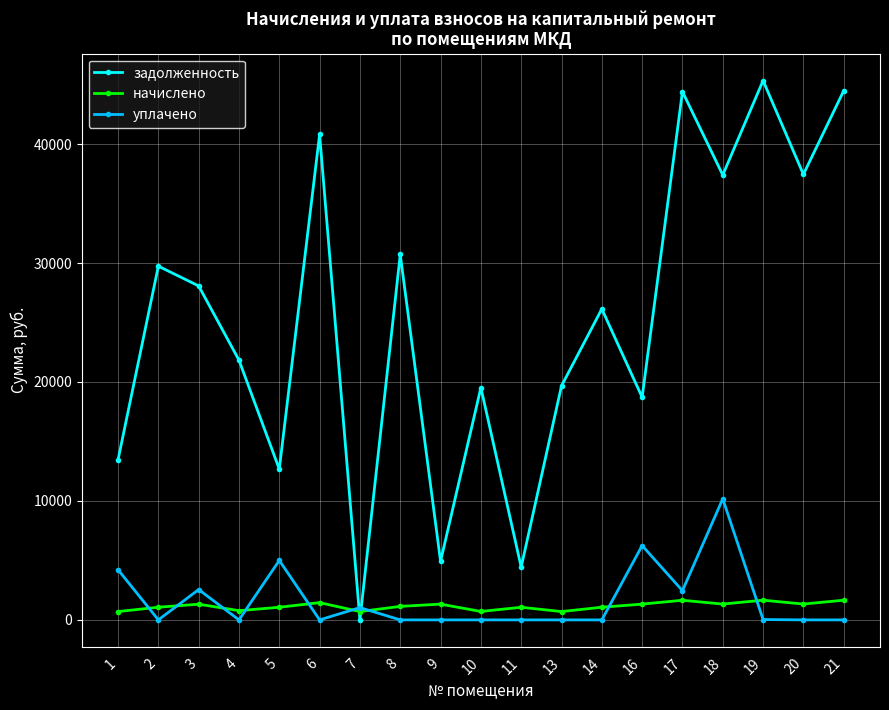

What are all the series names shown in the legend?

задолженность, начислено, уплачено